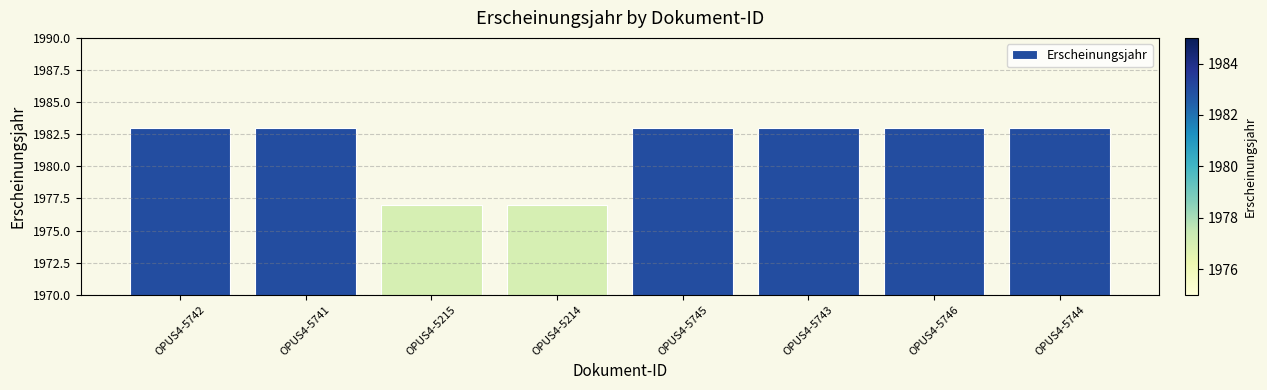

Reading left to right, transcribe all the data shown in this chart.

1983	1983	1977	1977	1983	1983	1983	1983